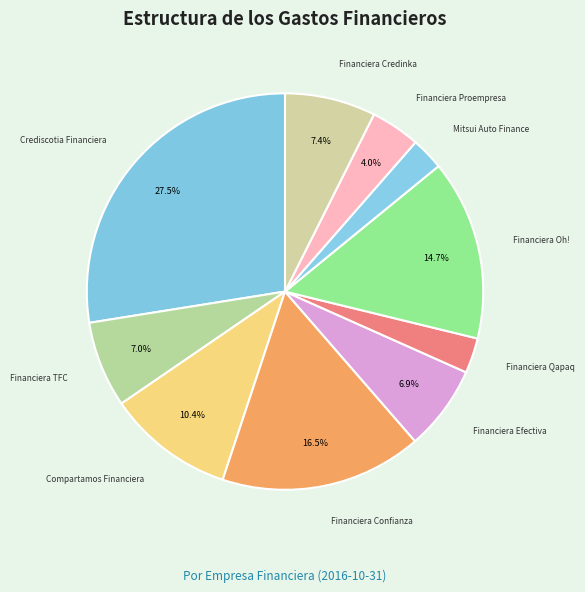

Which has a higher value, Financiera Oh! or Financiera Proempresa?

Financiera Oh!